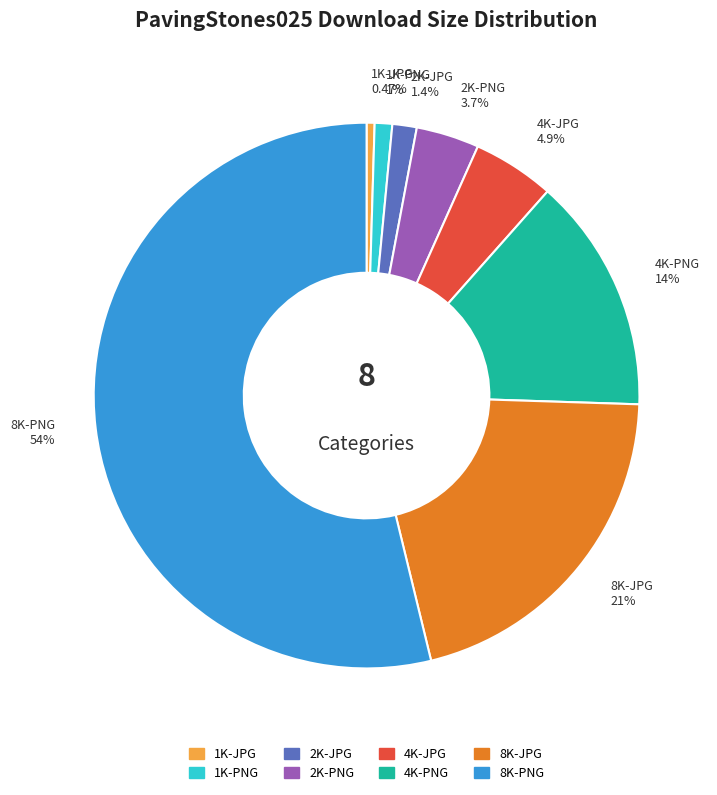

Combined, do 8K-PNG and 1K-PNG account for over 50%?

Yes